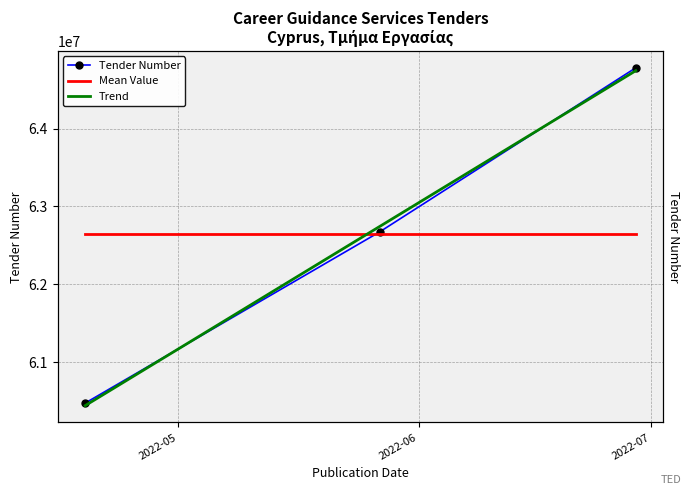

What is the difference between the second highest and minimum values in the Tender Number series?

2200866.0